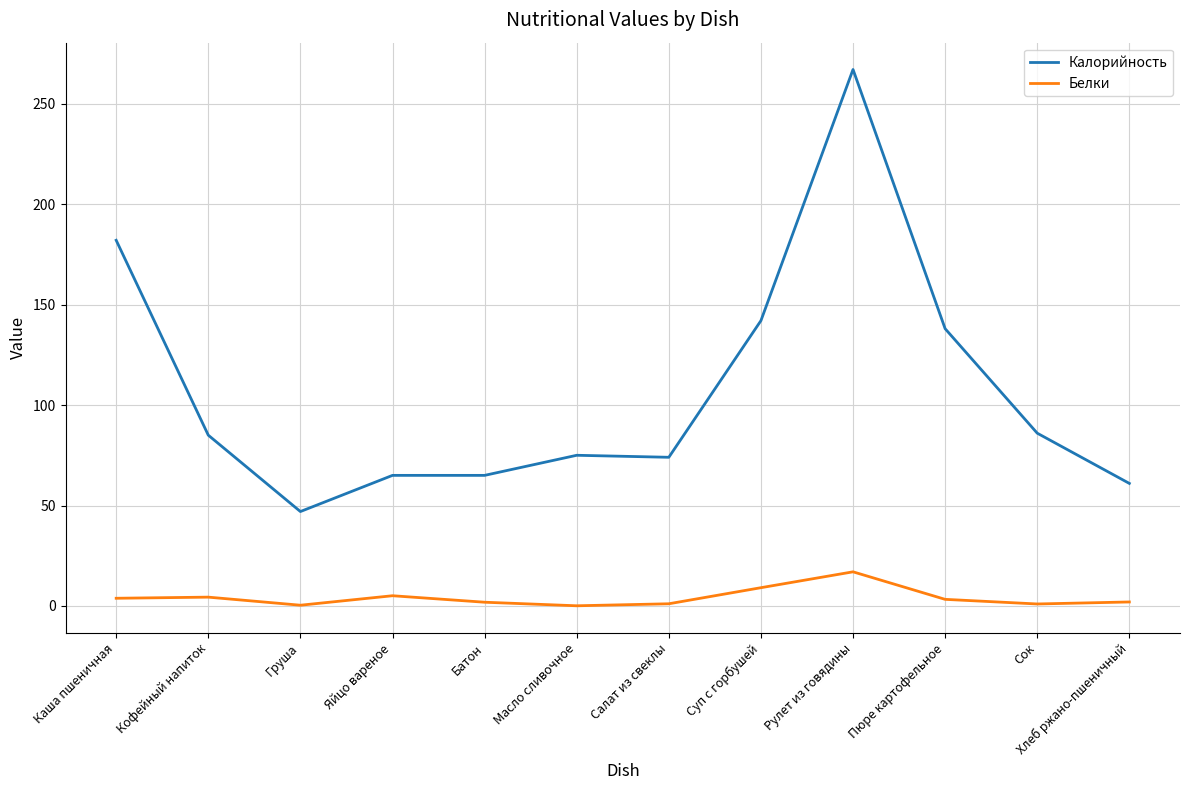

At which category is the sum across all series the highest?

Рулет из говядины